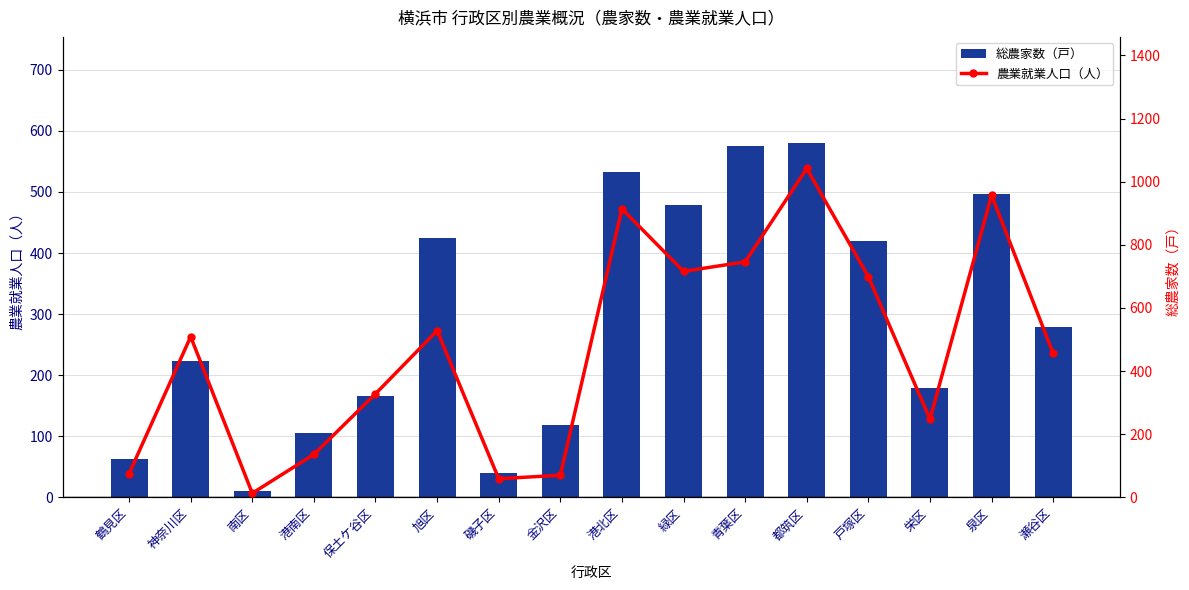

What is the difference between the second highest and minimum values in the 農業就業人口（人） series?

944